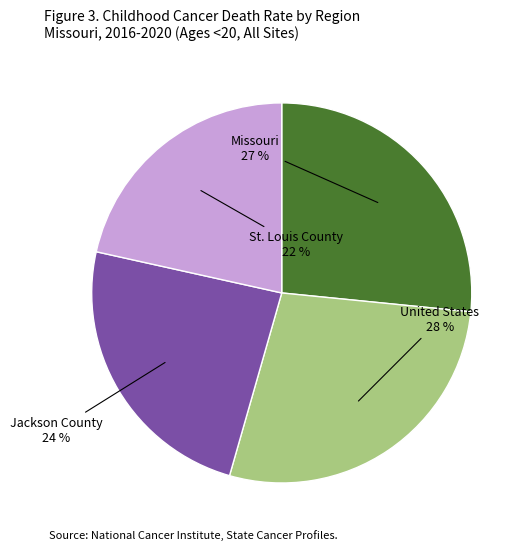

To the nearest percent, what is the difference between the largest and smallest slice percentages?

6%